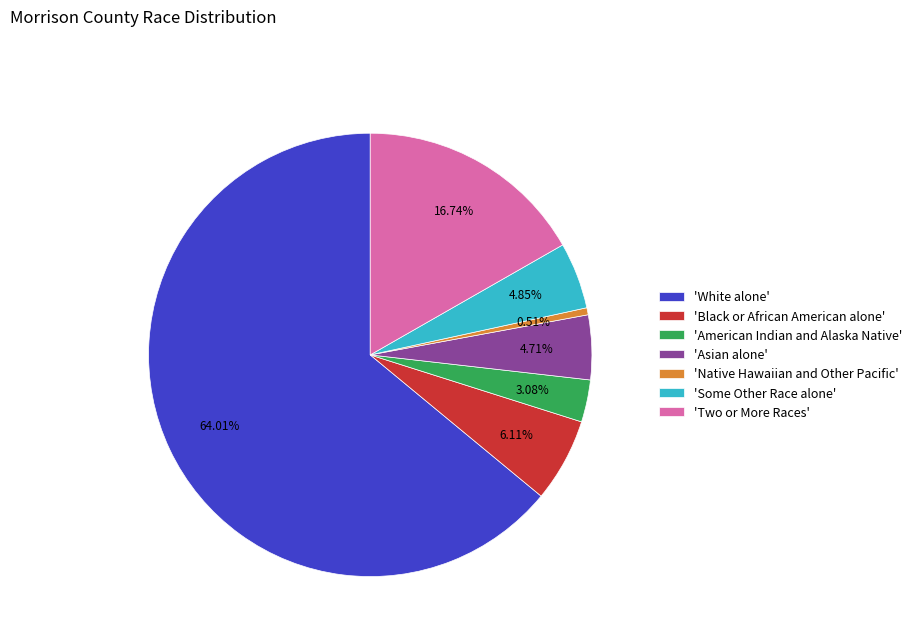

To the nearest percent, what is the average slice percentage?

14%